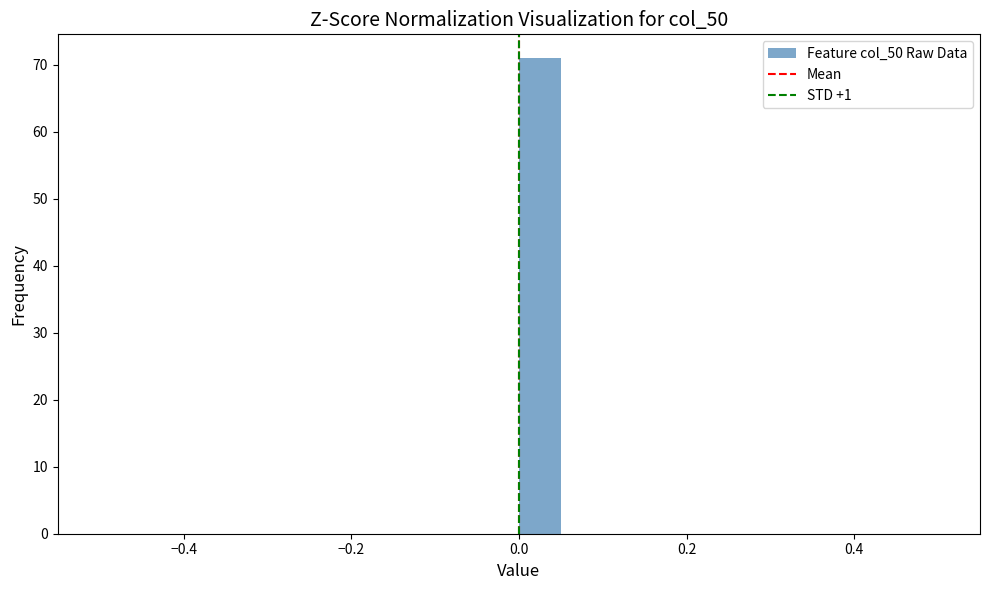

Read against the x-axis, roughly where is the centre of the tallest bar?

0.02